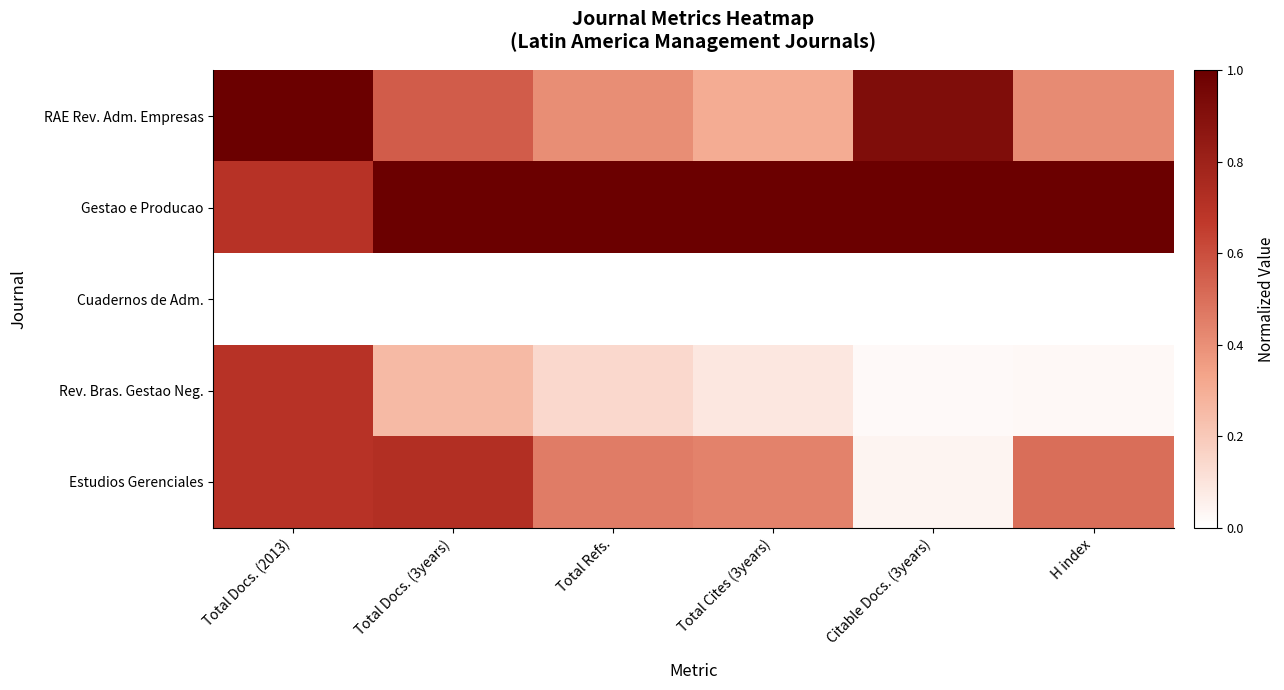

Reading left to right, what are all the values shown in this chart?

RAE Rev. Adm. Empresas: Total Docs. (2013)=1.0	Total Docs. (3years)=0.6	Total Refs.=0.4	Total Cites (3years)=0.3	Citable Docs. (3years)=0.9	H index=0.4
Gestao e Producao: Total Docs. (2013)=0.7	Total Docs. (3years)=1.0	Total Refs.=1.0	Total Cites (3years)=1.0	Citable Docs. (3years)=1.0	H index=1.0
Cuadernos de Adm.: Total Docs. (2013)=0.0	Total Docs. (3years)=0.0	Total Refs.=0.0	Total Cites (3years)=0.0	Citable Docs. (3years)=0.0	H index=0.0
Rev. Bras. Gestao Neg.: Total Docs. (2013)=0.7	Total Docs. (3years)=0.3	Total Refs.=0.1	Total Cites (3years)=0.1	Citable Docs. (3years)=0.0	H index=0.0
Estudios Gerenciales: Total Docs. (2013)=0.7	Total Docs. (3years)=0.7	Total Refs.=0.5	Total Cites (3years)=0.4	Citable Docs. (3years)=0.0	H index=0.5